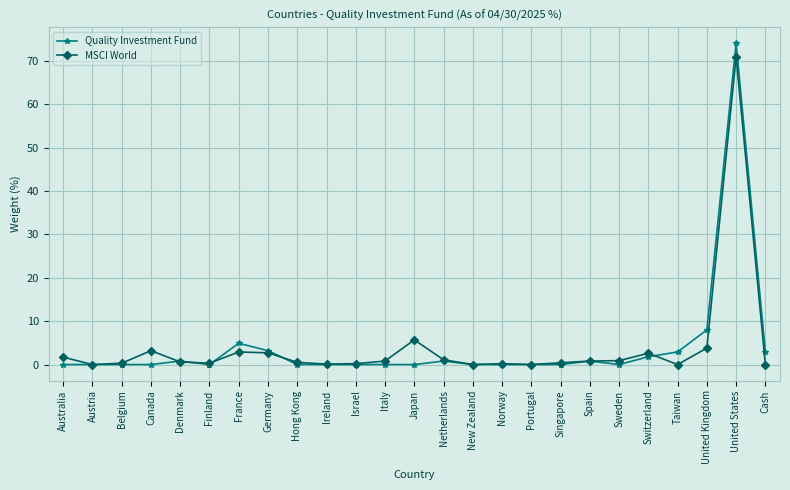

True or false: Quality Investment Fund and MSCI World cross at least once.

True